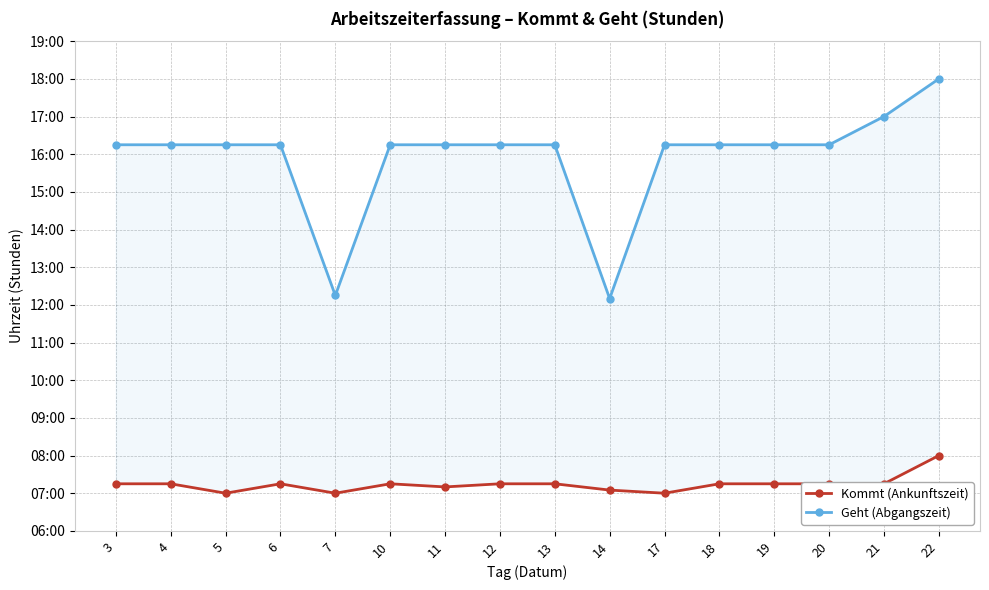

Reading right to left, list all the values displayed in this chart.

Kommt (Ankunftszeit): 22=8.0	21=7.2	20=7.2	19=7.2	18=7.2	17=7.0	14=7.1	13=7.2	12=7.2	11=7.2	10=7.2	7=7.0	6=7.2	5=7.0	4=7.2	3=7.2
Geht (Abgangszeit): 22=18.0	21=17.0	20=16.2	19=16.2	18=16.2	17=16.2	14=12.2	13=16.2	12=16.2	11=16.2	10=16.2	7=12.2	6=16.2	5=16.2	4=16.2	3=16.2